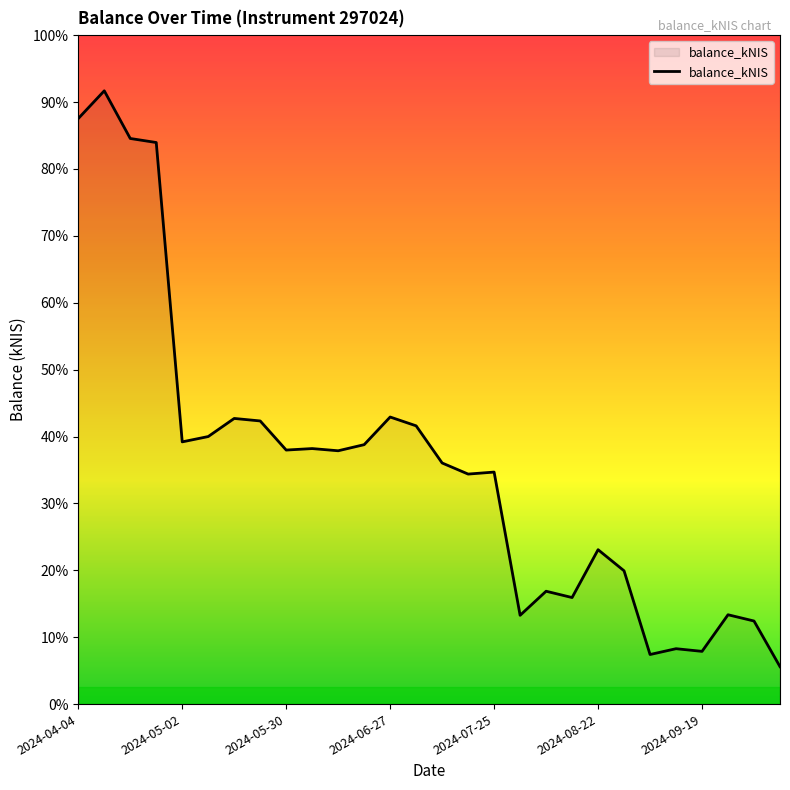

Does the chart have visible grid lines?

No